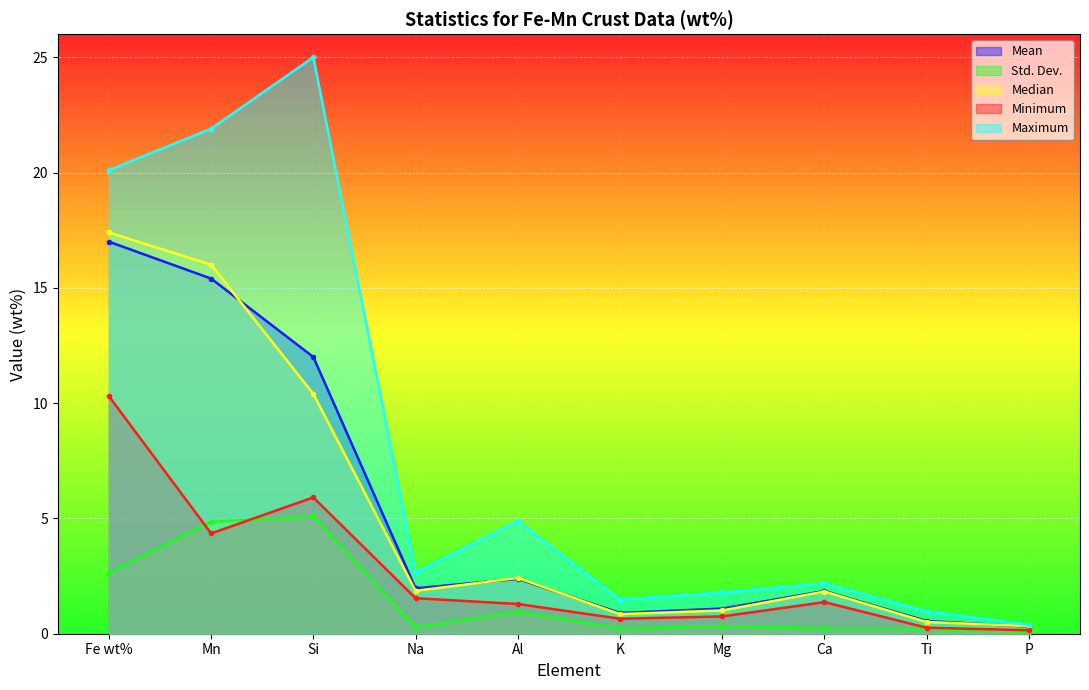

Reading right to left, what are all the values shown in this chart?

Mean: 0.3	0.6	1.9	1.1	0.9	2.4	2.0	12.0	15.4	17.0
Std. Dev.: 0.1	0.2	0.2	0.3	0.2	1.0	0.3	5.1	4.8	2.6
Median: 0.3	0.5	1.8	1.0	0.8	2.4	1.9	10.4	16.0	17.4
Minimum: 0.1	0.3	1.4	0.8	0.7	1.3	1.5	5.9	4.3	10.3
Maximum: 0.4	1.0	2.2	1.8	1.5	4.9	2.7	25.0	21.9	20.1